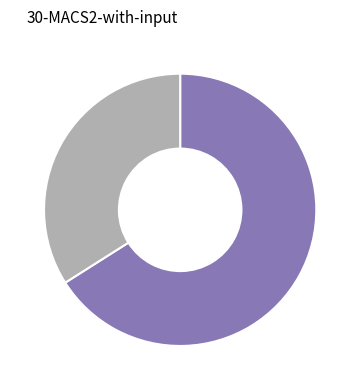

Does any single category account for the majority?

Yes